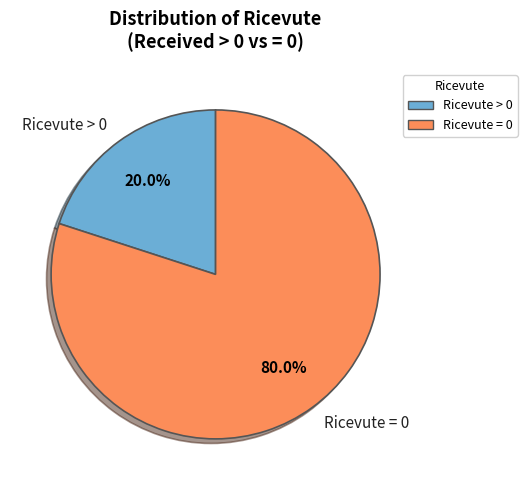

Do Ricevute = 0 and Ricevute > 0 together represent more than half of the pie?

Yes